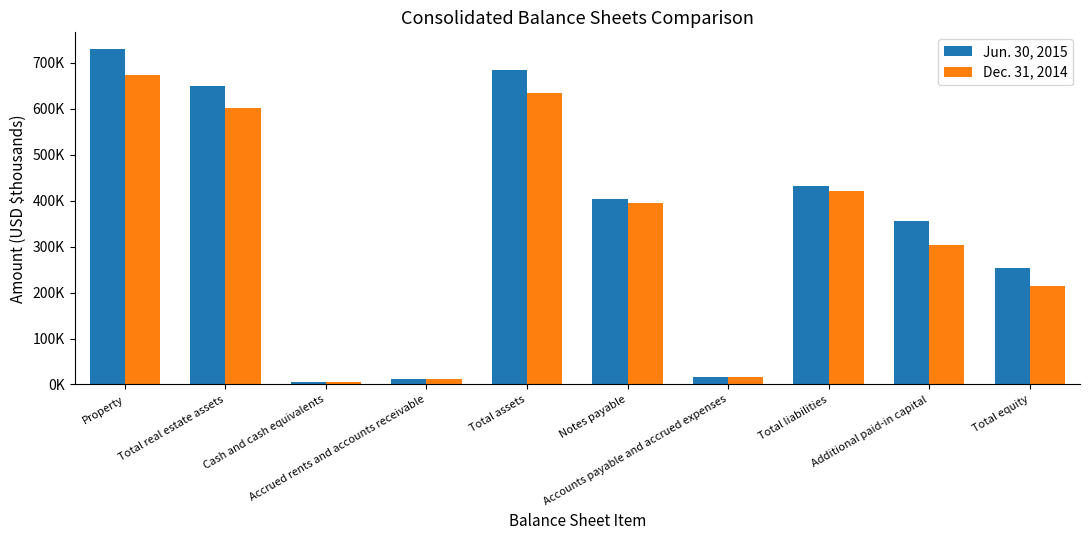

Does the chart contain stacked bars?

No